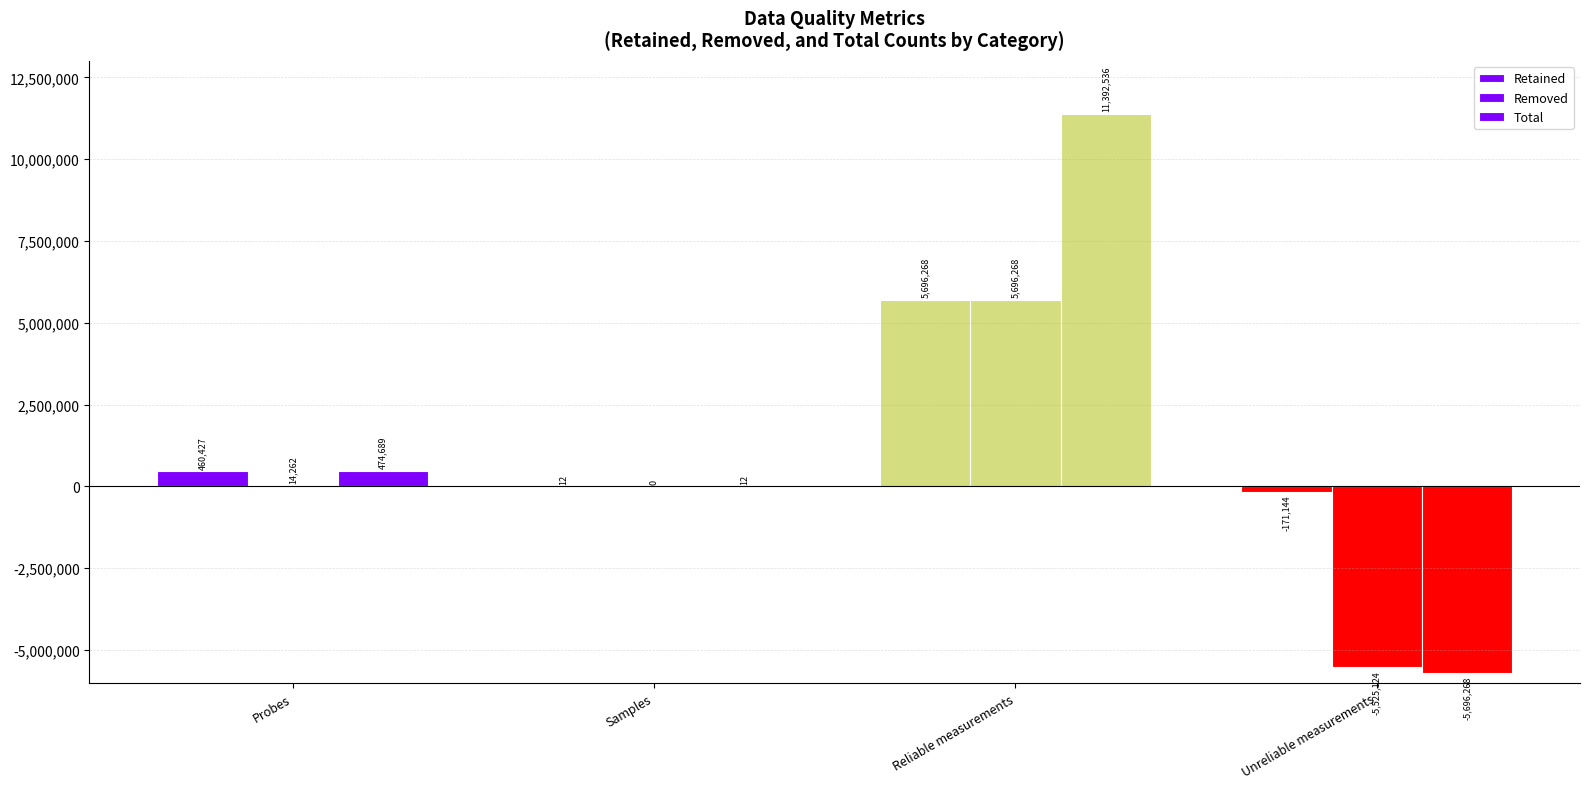

How many groups of bars are there?

4